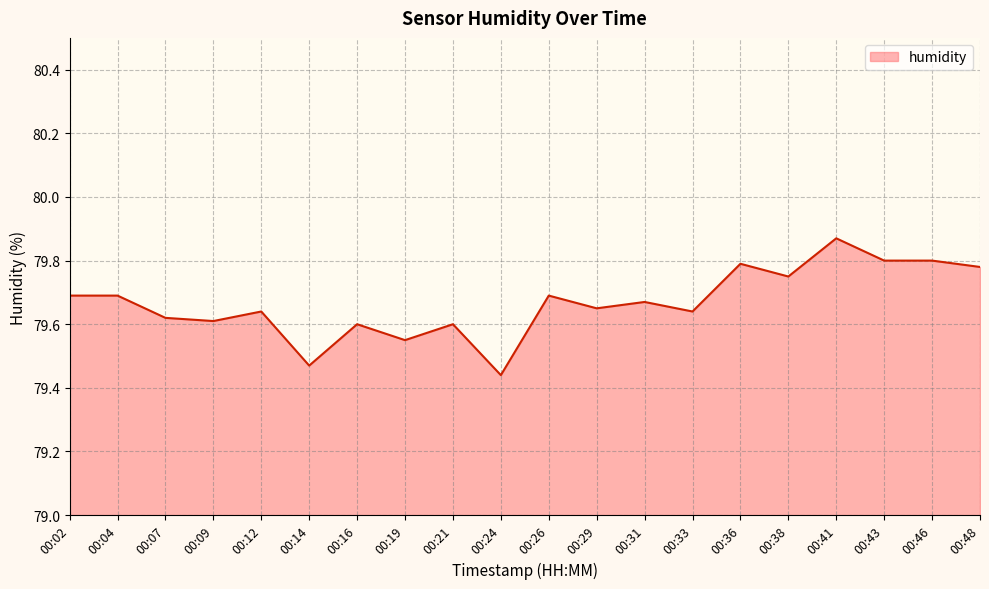

The value at 00:14 is 22.7. True or false?

False